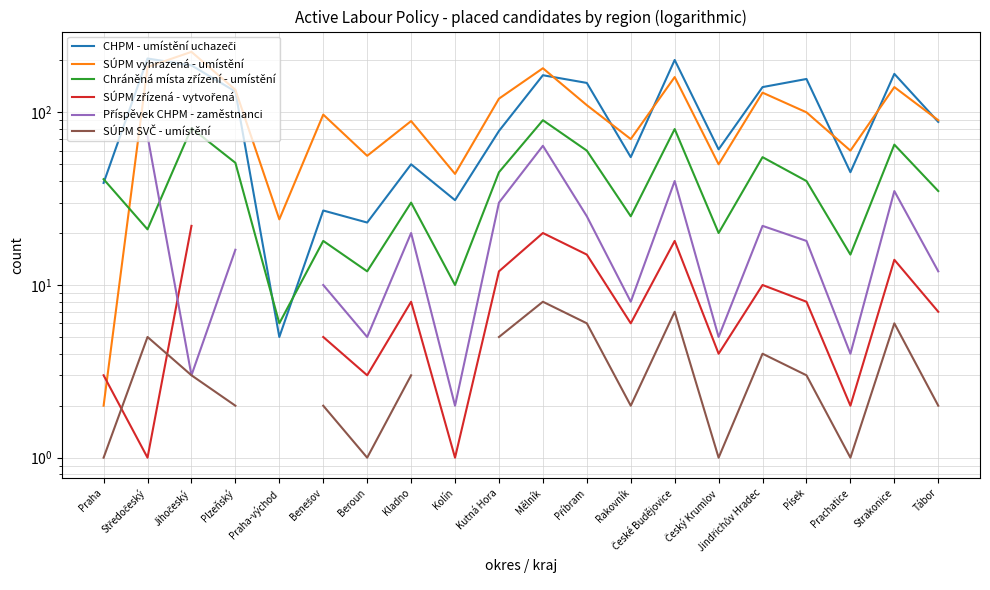

What is the value of the Chráněná místa zřízení - umístění point at the 14th from the left?

80.0